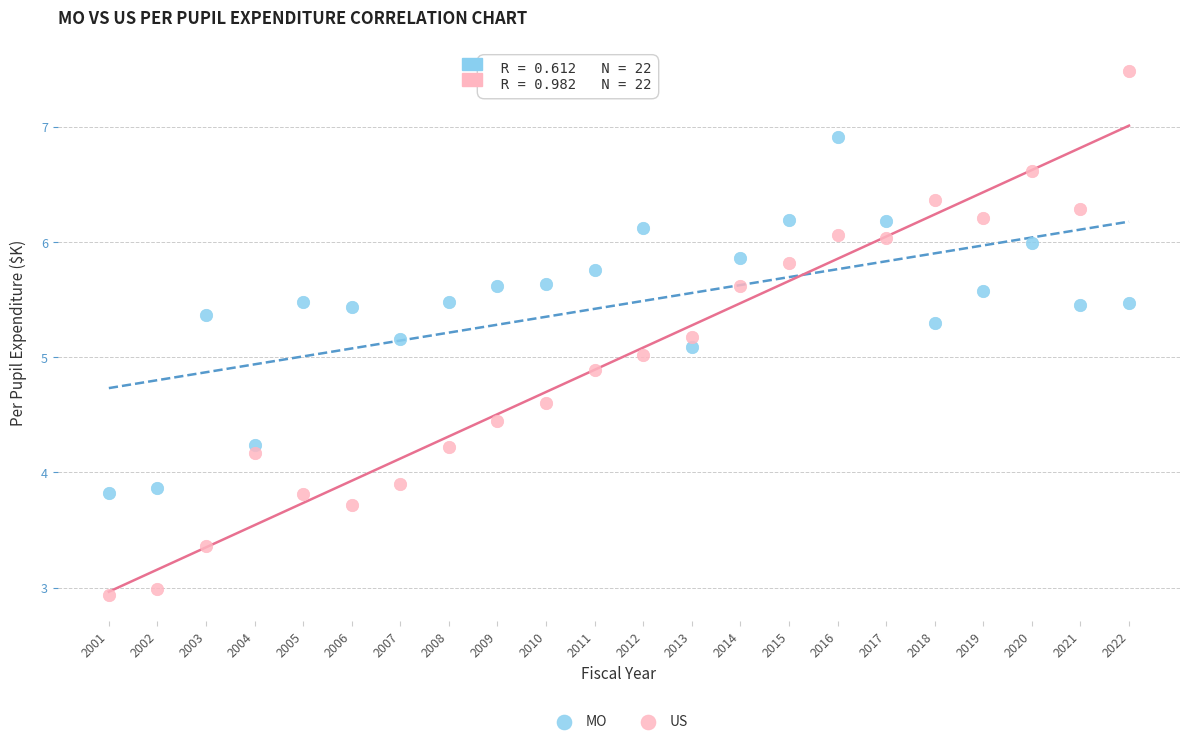

Which series reaches the maximum Y coordinate?

US